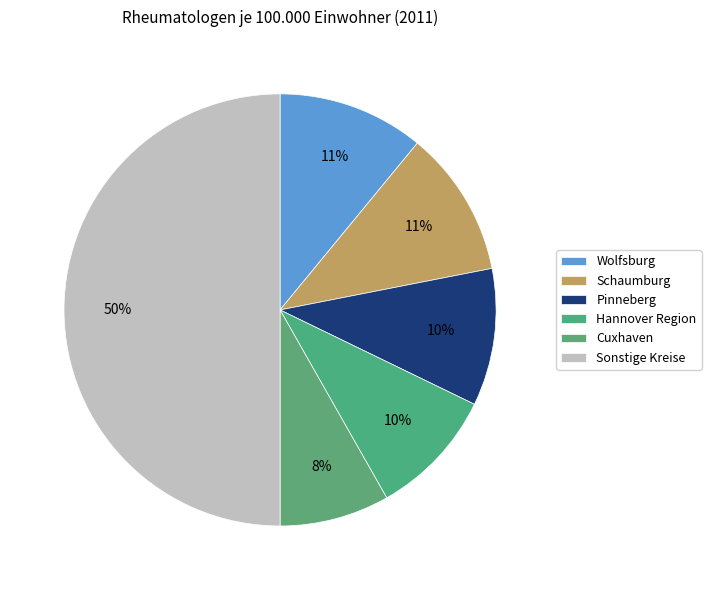

Count the number of slices in the pie.

6